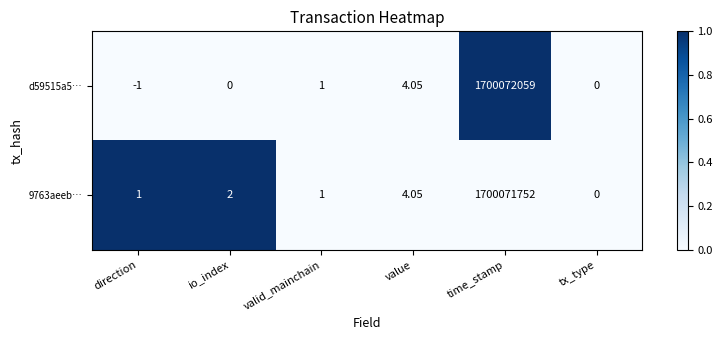

At which label does 9763aeeb… reach its peak?

time_stamp